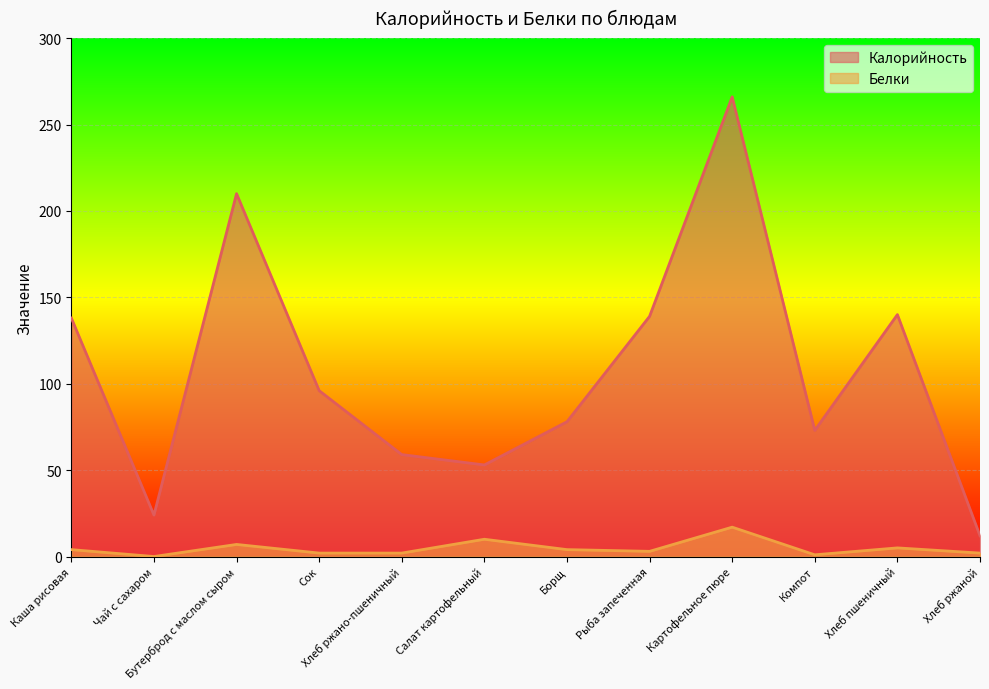

True or false: Калорийность and Белки intersect in this chart.

False